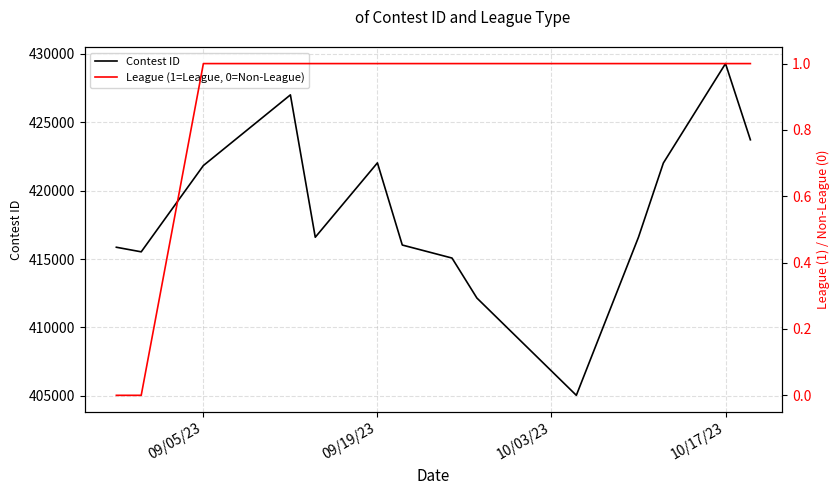

Rank the series by their average value, from lowest to highest.

League (1=League, 0=Non-League), Contest ID